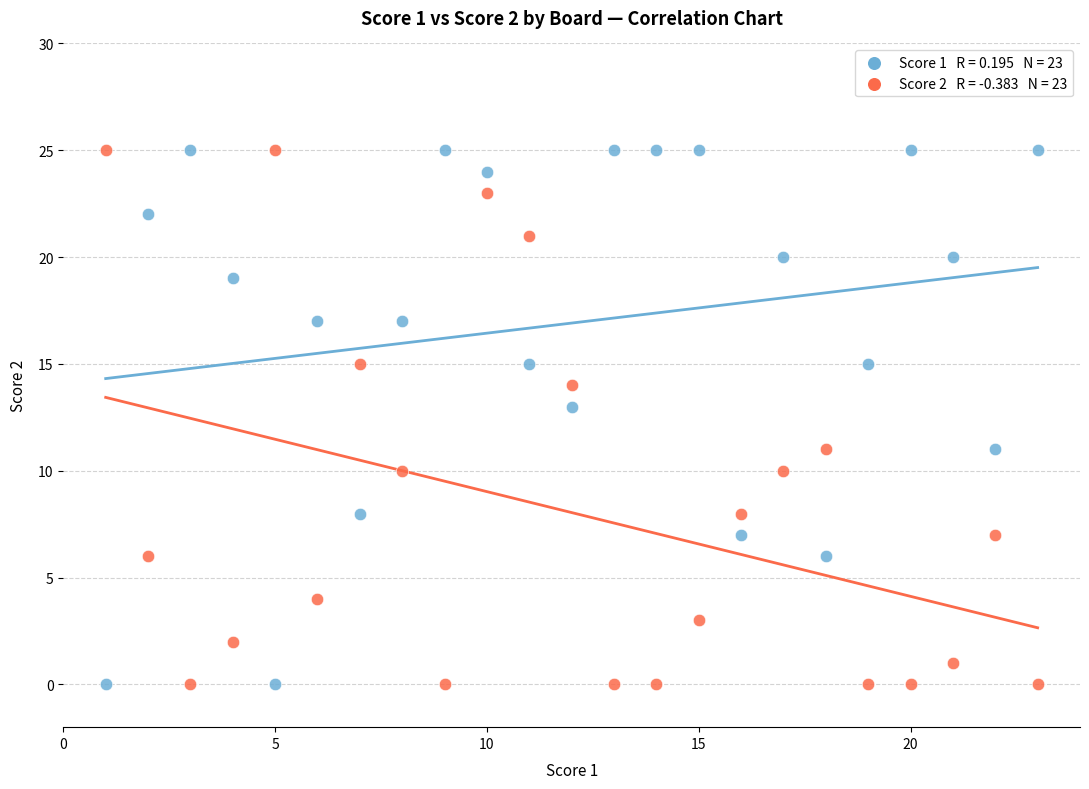

Across all data points, what is the range of Y values (max minus min)?

25